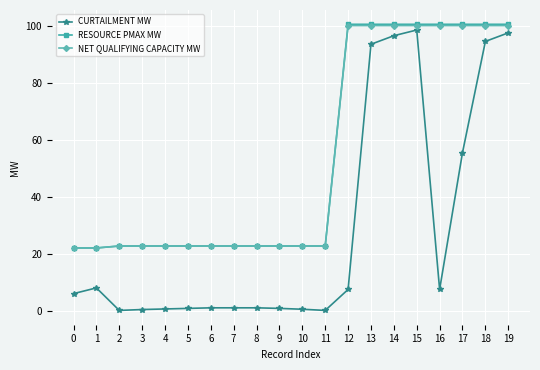

Which series changed the most between 5 and 12?

RESOURCE PMAX MW